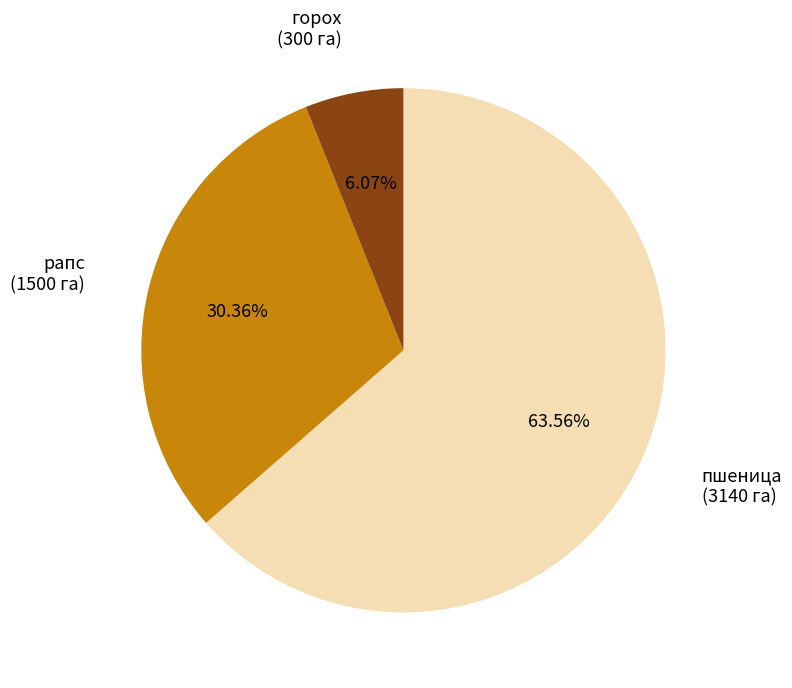

What percentage is the рапс slice, to the nearest percent?

30%